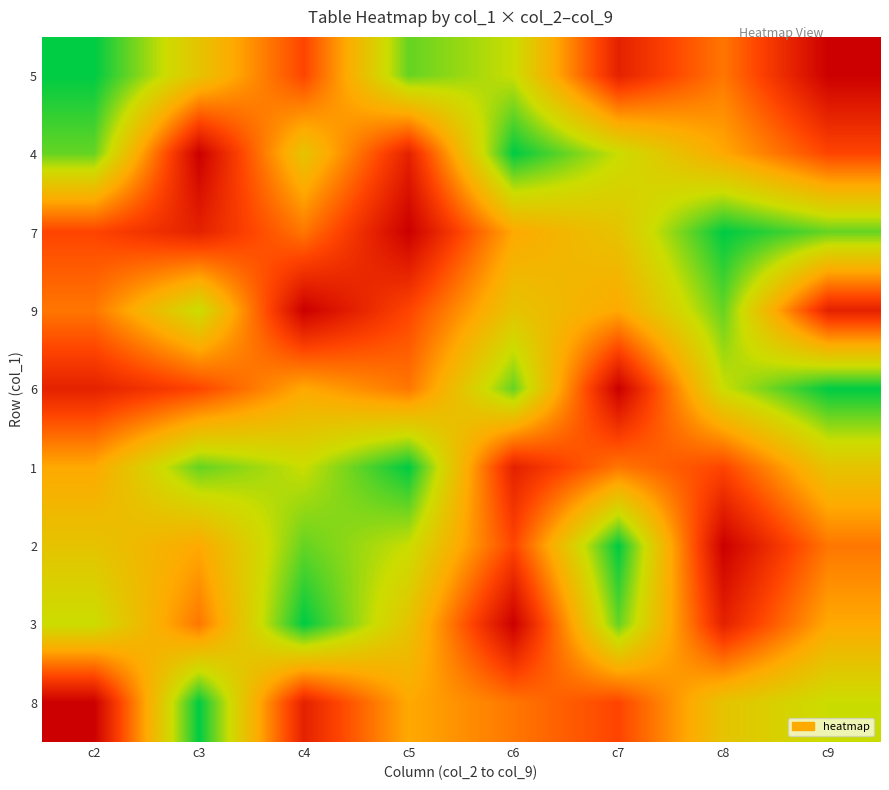

Reading left to right, list all the values displayed in this chart.

5: c2=9	c3=6	c4=3	c5=8	c6=7	c7=2	c8=4	c9=1
4: c2=8	c3=1	c4=6	c5=2	c6=9	c7=7	c8=5	c9=3
7: c2=3	c3=2	c4=4	c5=1	c6=5	c7=6	c8=9	c9=8
9: c2=4	c3=7	c4=1	c5=3	c6=6	c7=5	c8=8	c9=2
6: c2=2	c3=3	c4=5	c5=4	c6=8	c7=1	c8=7	c9=9
1: c2=5	c3=8	c4=7	c5=9	c6=2	c7=4	c8=3	c9=6
2: c2=6	c3=5	c4=8	c5=7	c6=3	c7=9	c8=1	c9=4
3: c2=7	c3=4	c4=9	c5=6	c6=1	c7=8	c8=2	c9=5
8: c2=1	c3=9	c4=2	c5=5	c6=4	c7=3	c8=6	c9=7